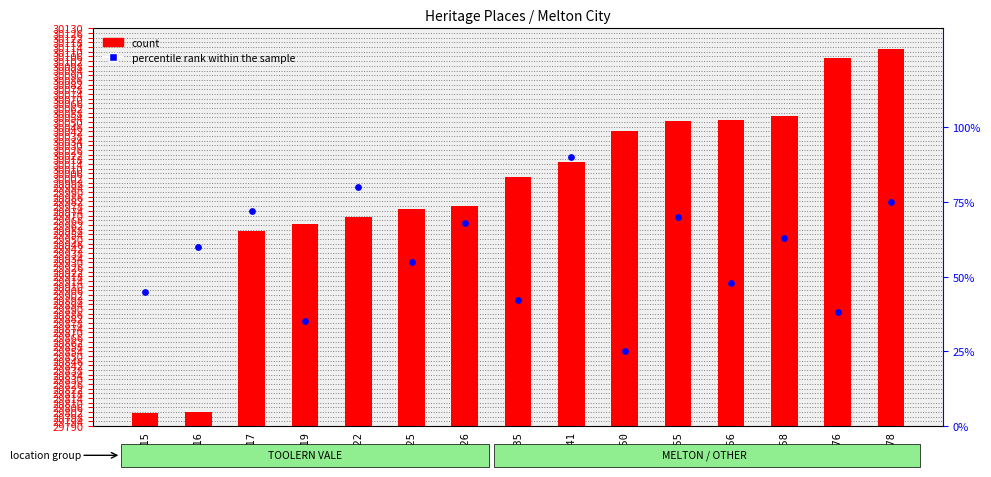

Which series reaches the minimum Y coordinate?

count